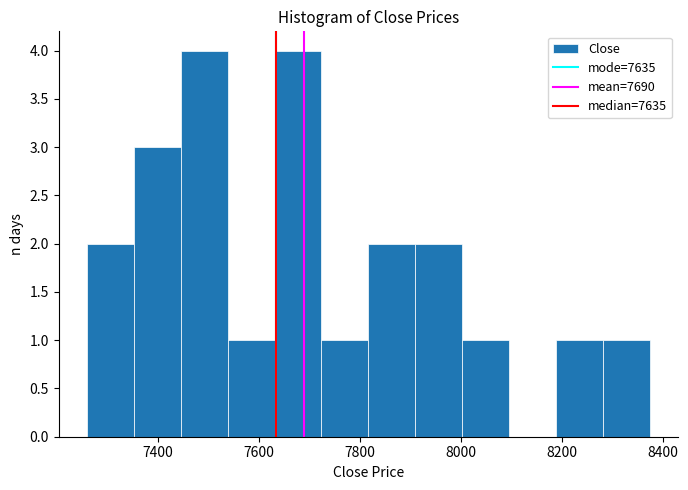

Reading left to right, list every bar in this chart as the range it spans on the x-axis followed by its height. Neither the bar edges nor the heights are printed on the chart, so give them approximately, as read against the axes.

7260 to 7360: 2
7360 to 7440: 3
7440 to 7540: 4
7540 to 7640: 1
7640 to 7720: 4
7720 to 7820: 1
7820 to 7920: 2
7920 to 8000: 2
8000 to 8100: 1
8100 to 8180: 0
8180 to 8280: 1
8280 to 8380: 1